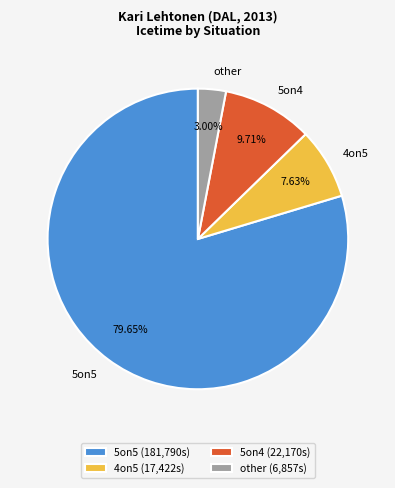

To the nearest percent, what percentage of the pie is 5on5?

80%